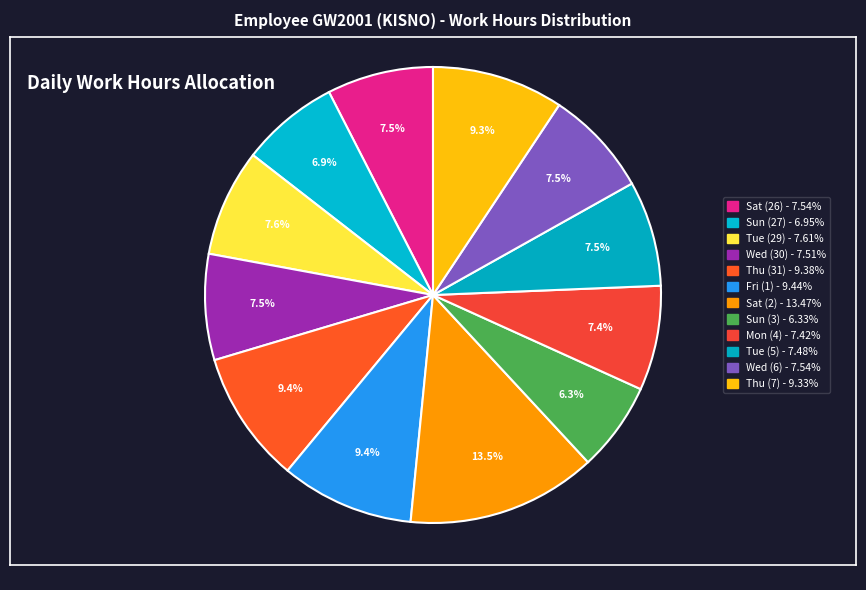

Count the number of slices in the pie.

12